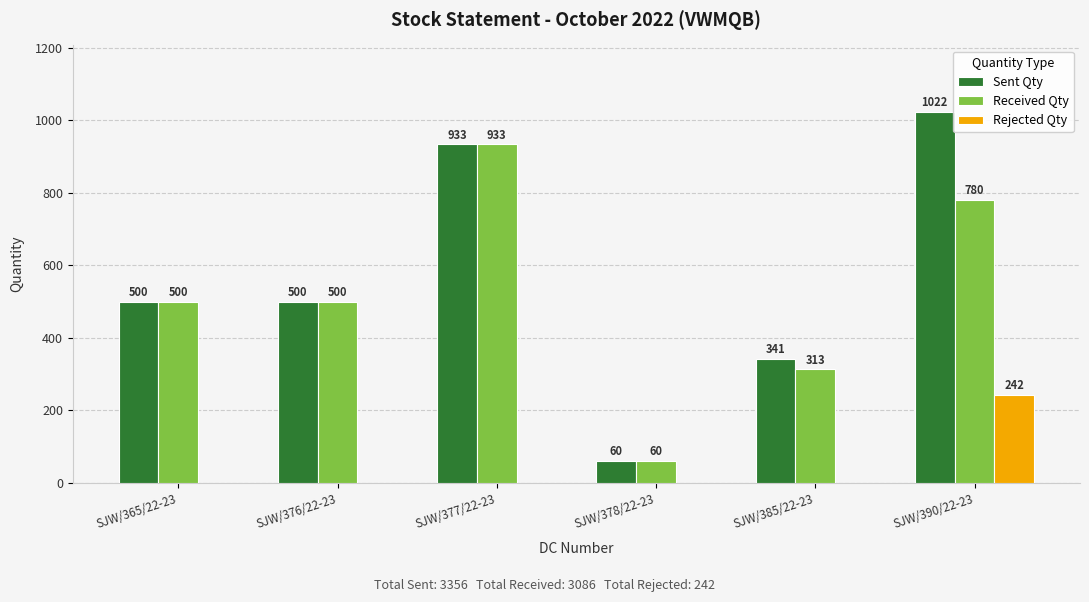

What is the average value of the Received Qty series?

514